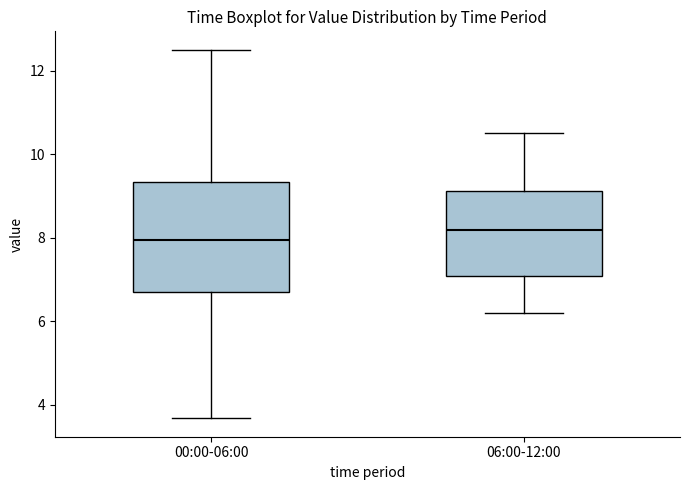

Comparing the boxes themselves (not the whiskers), which one is the tallest?

00:00-06:00